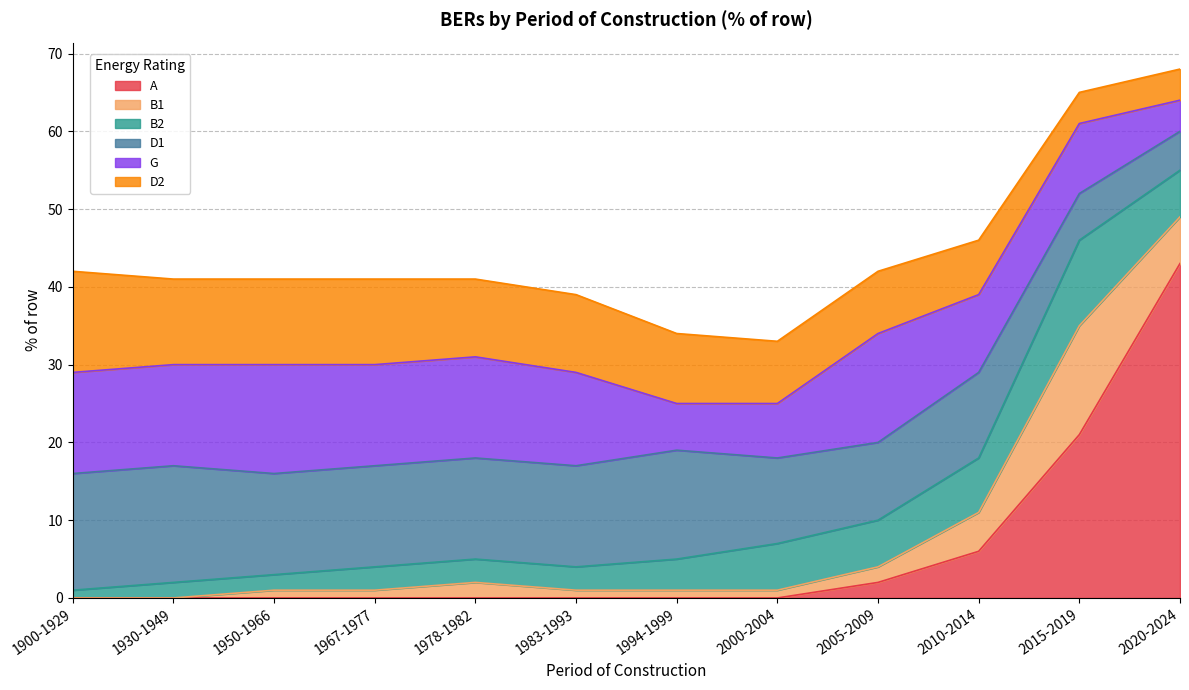

How many times do G and D1 cross each other?

5